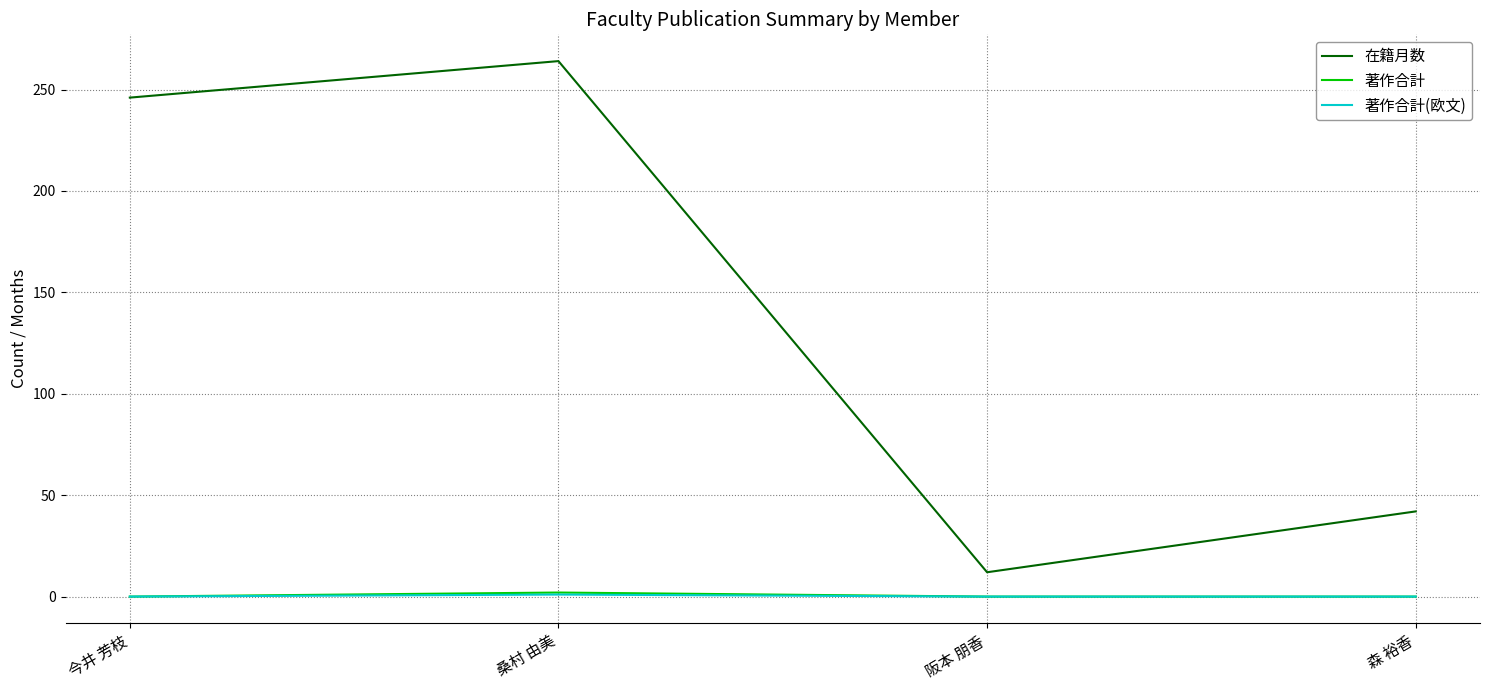

Is it true that 在籍月数 equals 42 at 森 裕香?

True